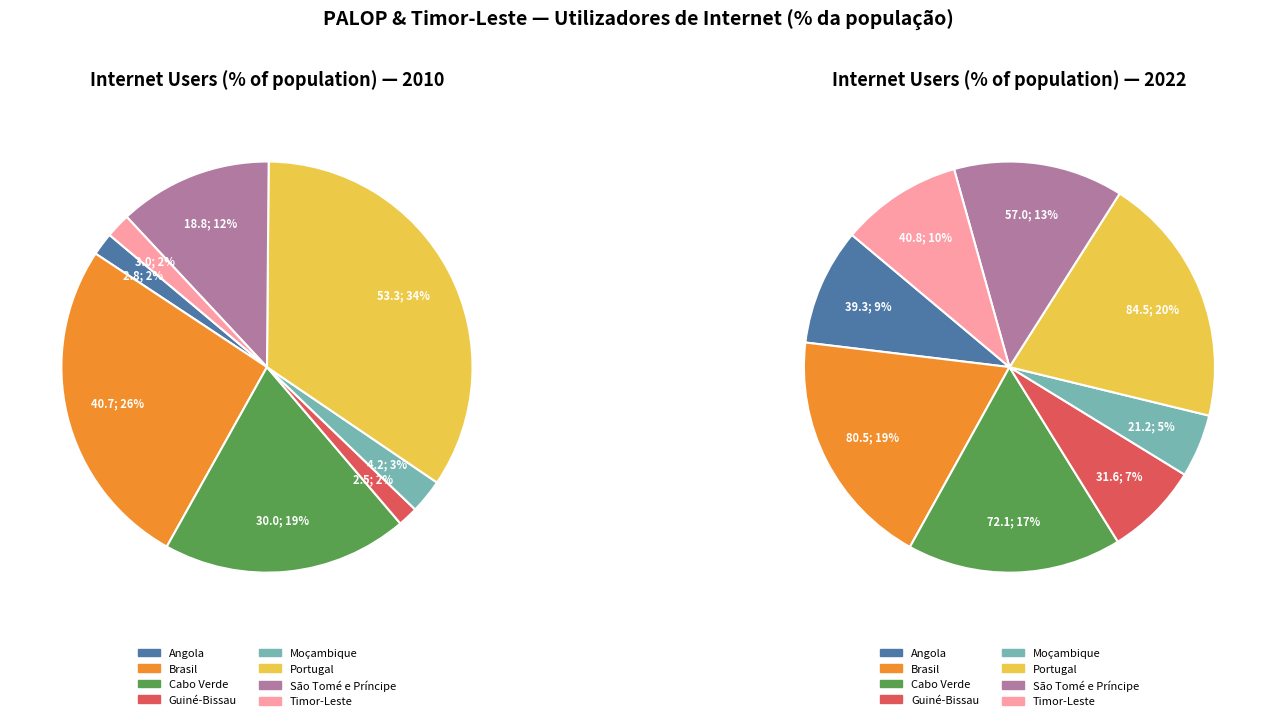

Do 5 and 4 together represent more than half of the pie?

No